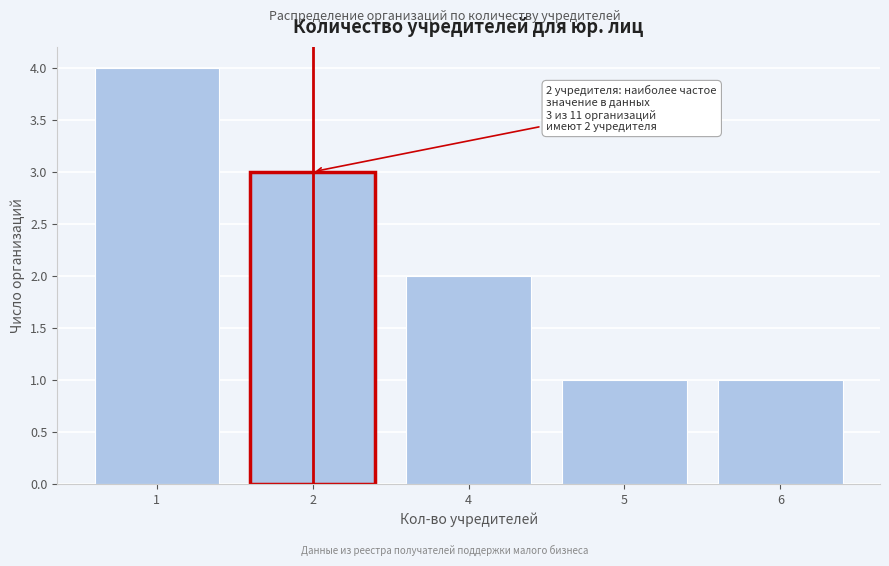

Reading right to left, extract all data points from this chart.

1	1	2	3	4